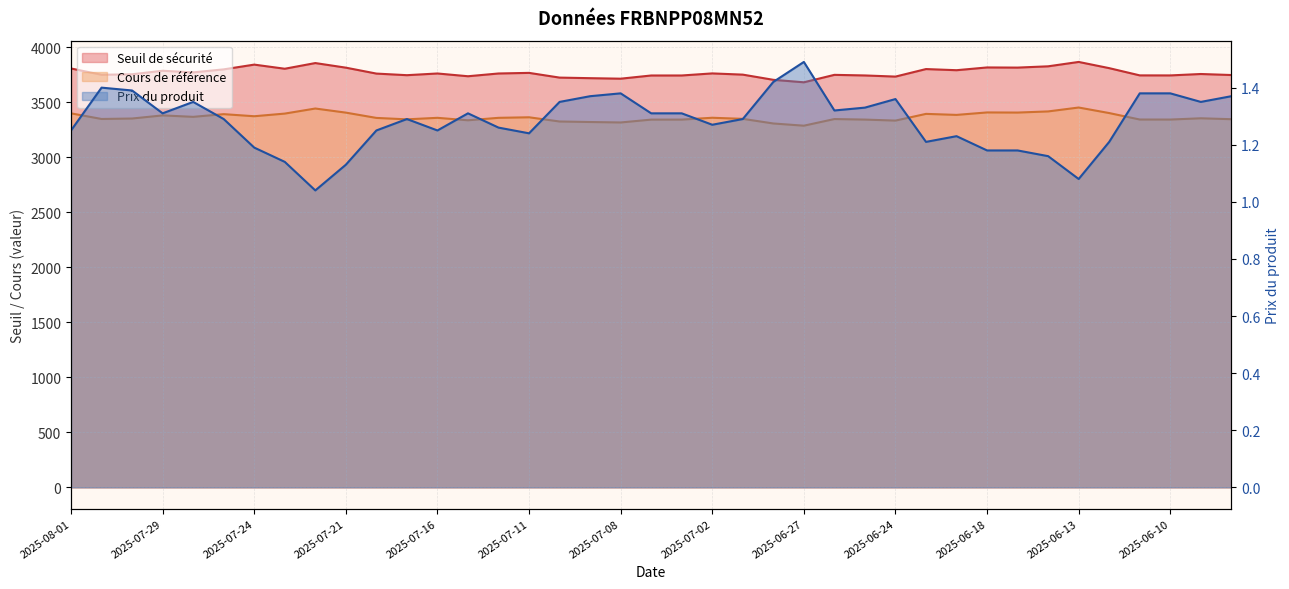

True or false: Prix du produit has a value of 1.4 at 2025-06-30.

True